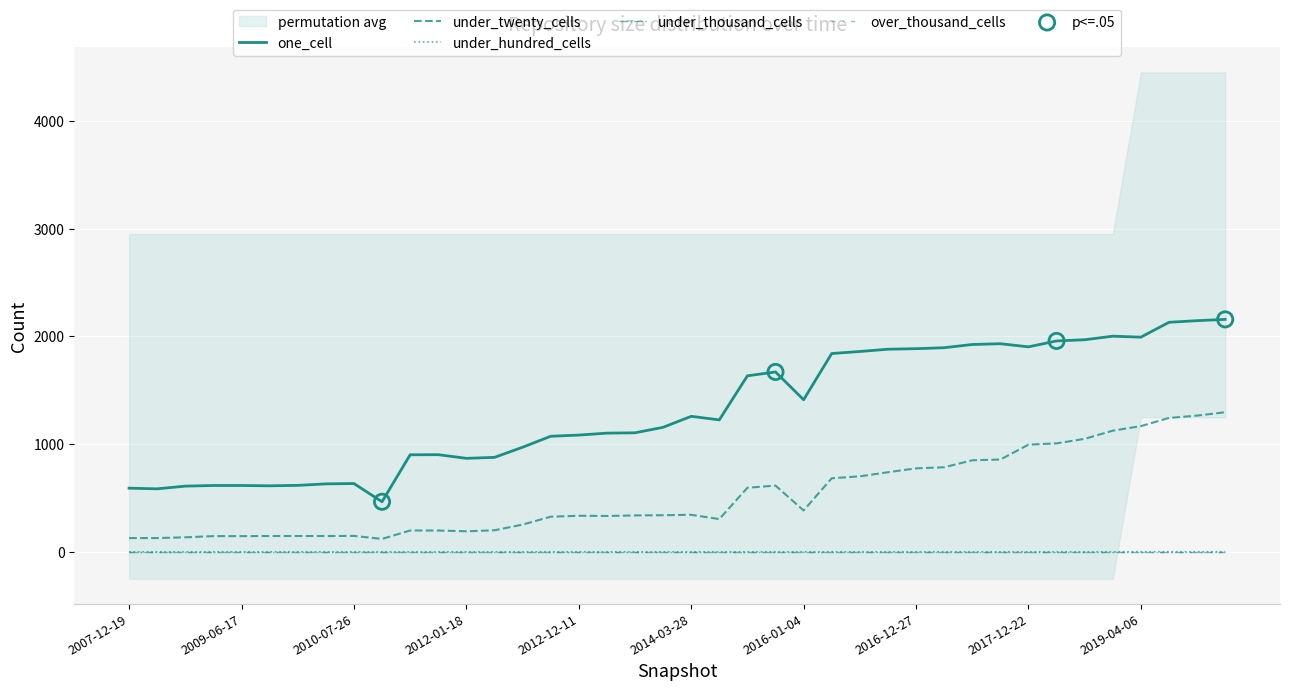

Which series has the largest Y range (max minus min)?

one_cell